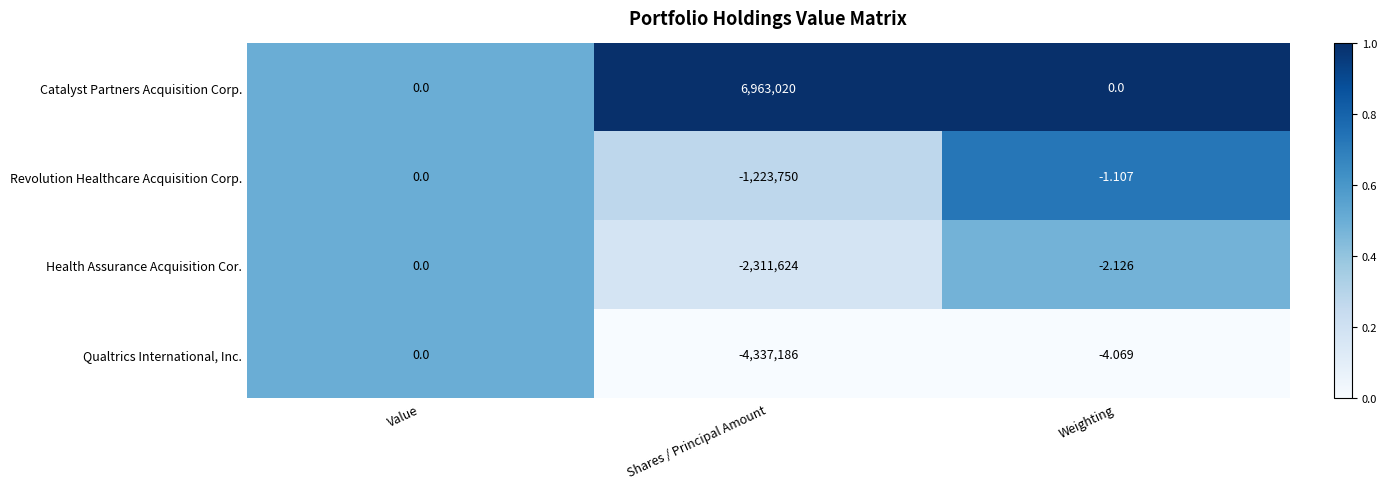

Rank the series at Weighting from highest to lowest value.

Catalyst Partners Acquisition Corp., Revolution Healthcare Acquisition Corp., Health Assurance Acquisition Cor., Qualtrics International, Inc.